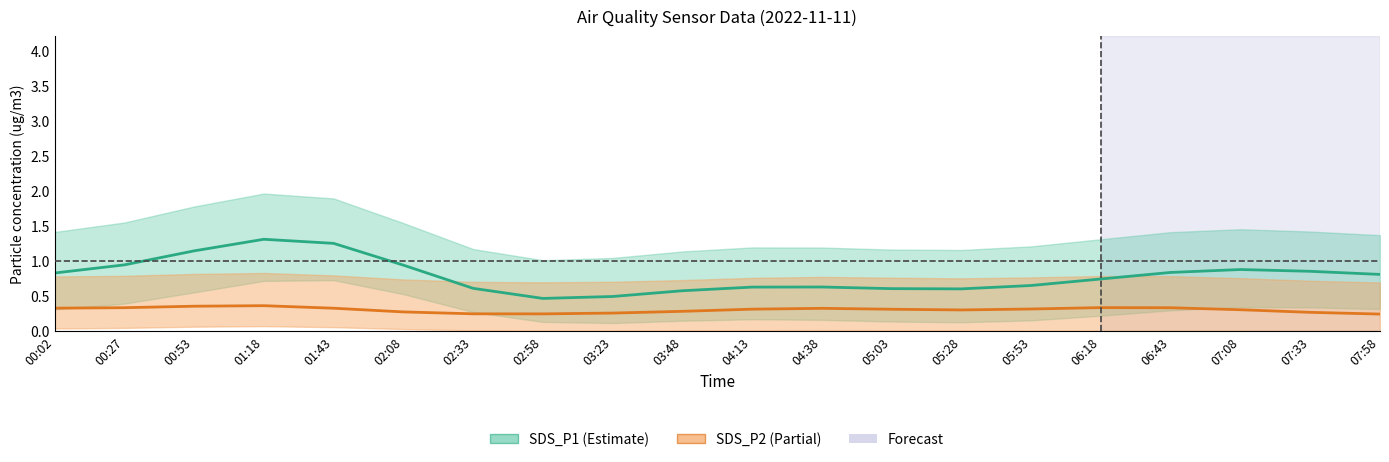

How many interior local valleys does the SDS_P2_line series have?

2